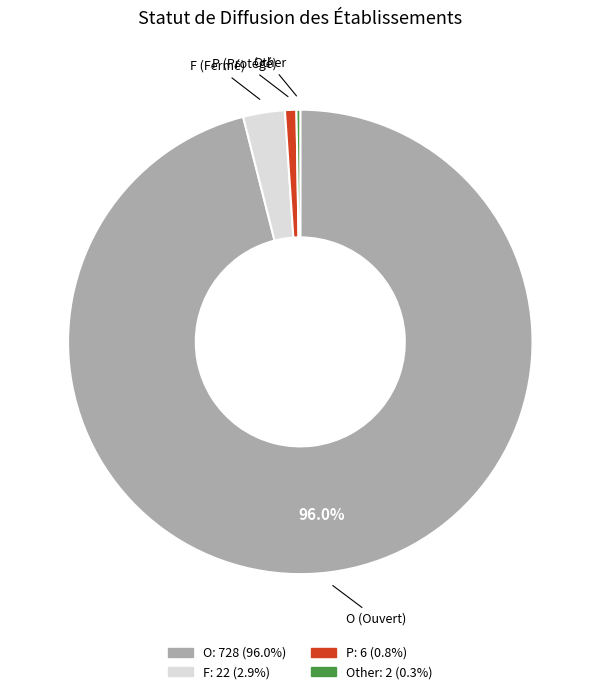

Is there any slice that represents more than half of the pie?

Yes